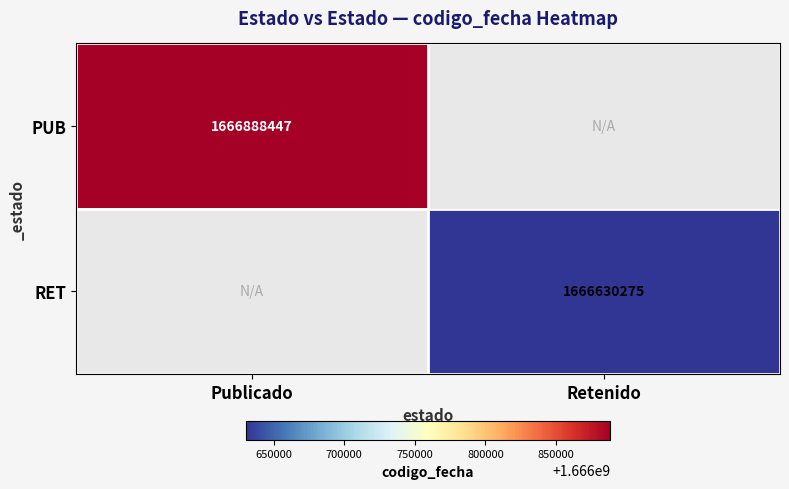

The PUB series shows 1666888447 at Publicado. True or false?

True